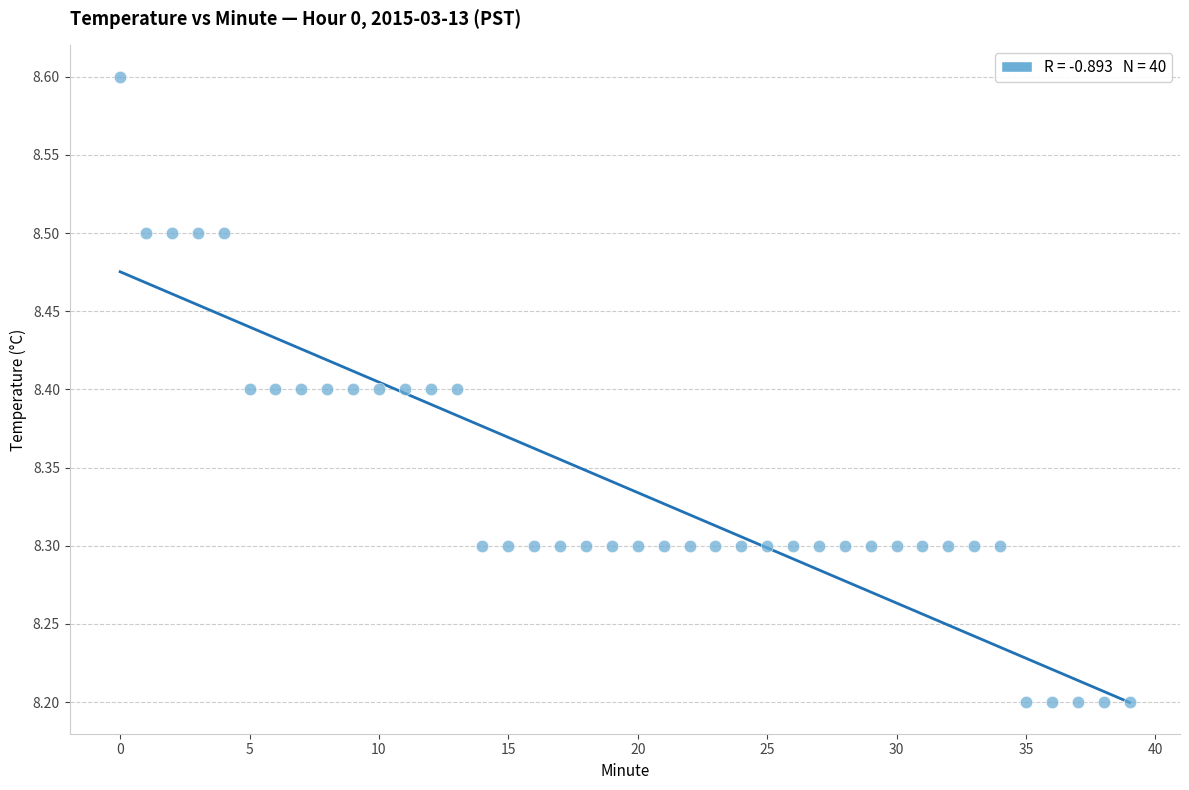

What is the range of Y values (max minus min)?

0.4